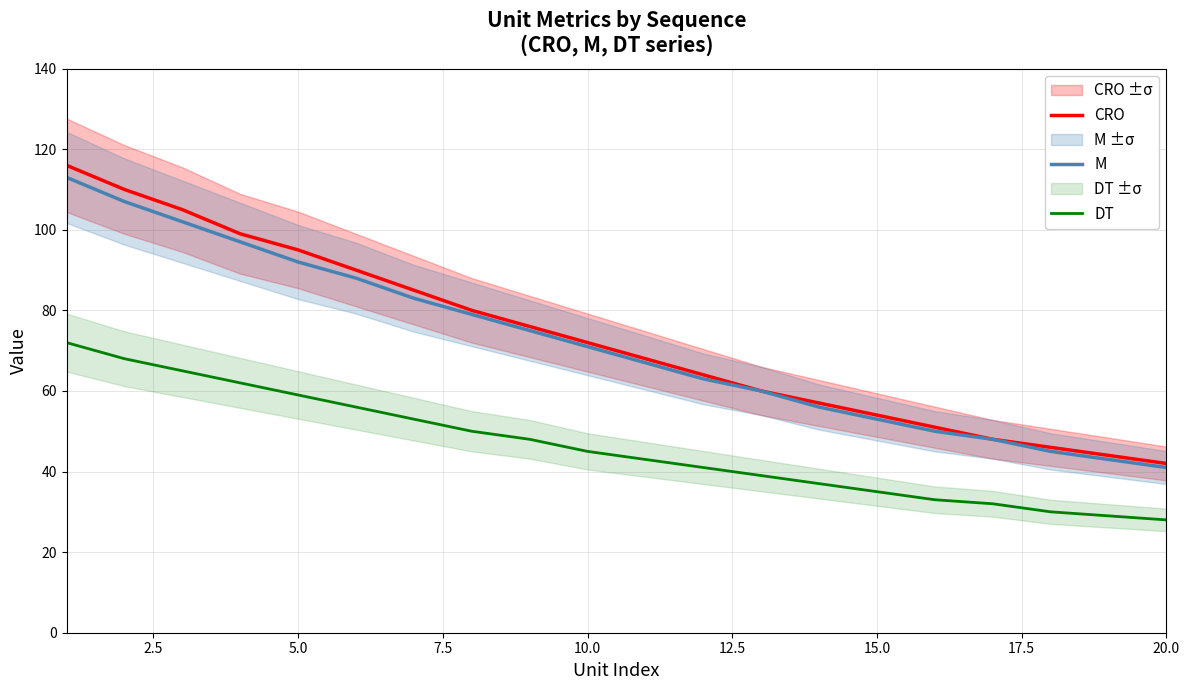

True or false: M and DT intersect in this chart.

False